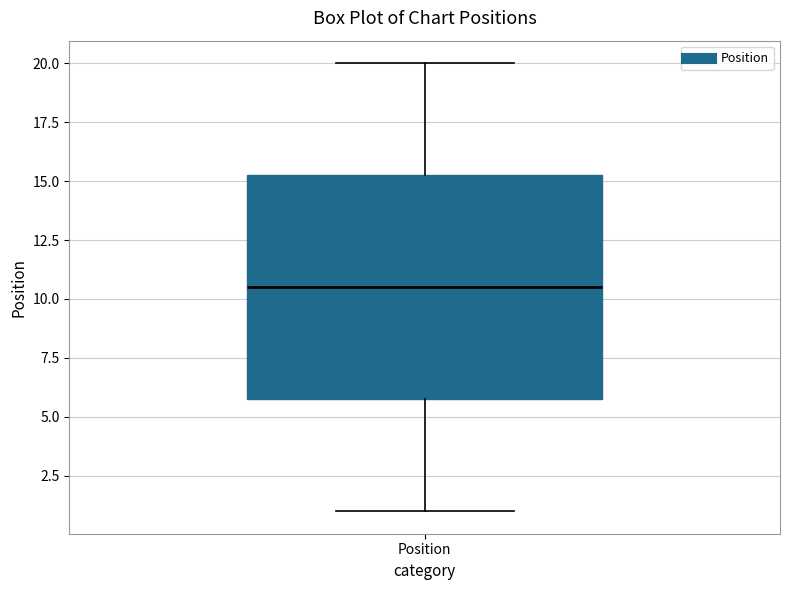

Read this box plot against the y-axis: the position of the median line, the range covered by the box, and the ends of both whiskers. The values are not printed on the chart, so give them approximately, as read against the axis.

median 10.5, box 6.0 to 15.5, whiskers 1.0 to 20.0